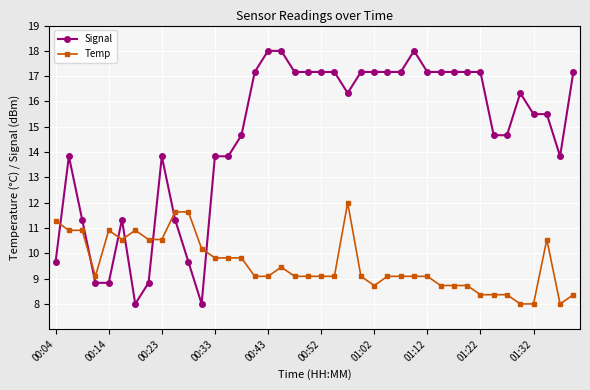

At how many categories does at least one series exceed 14?

25